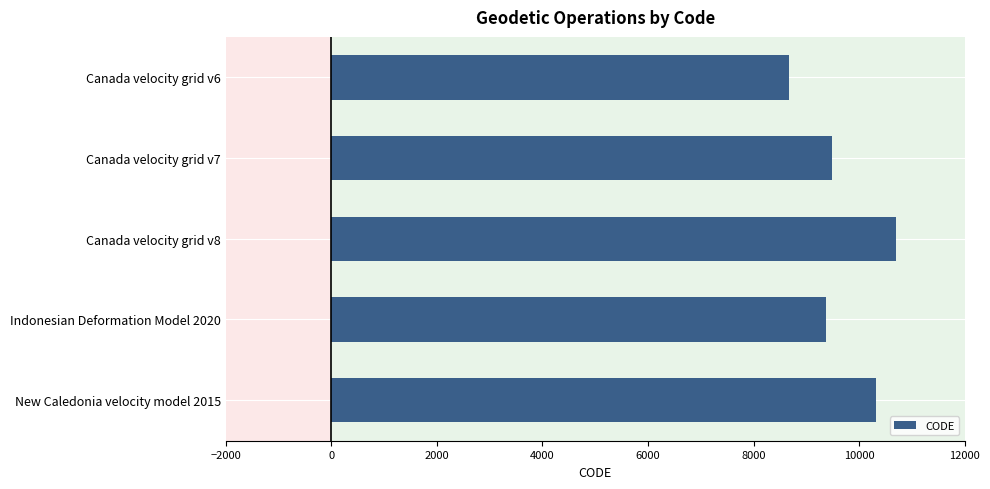

What is the change in value from Canada velocity grid v7 to New Caledonia velocity model 2015?

+840